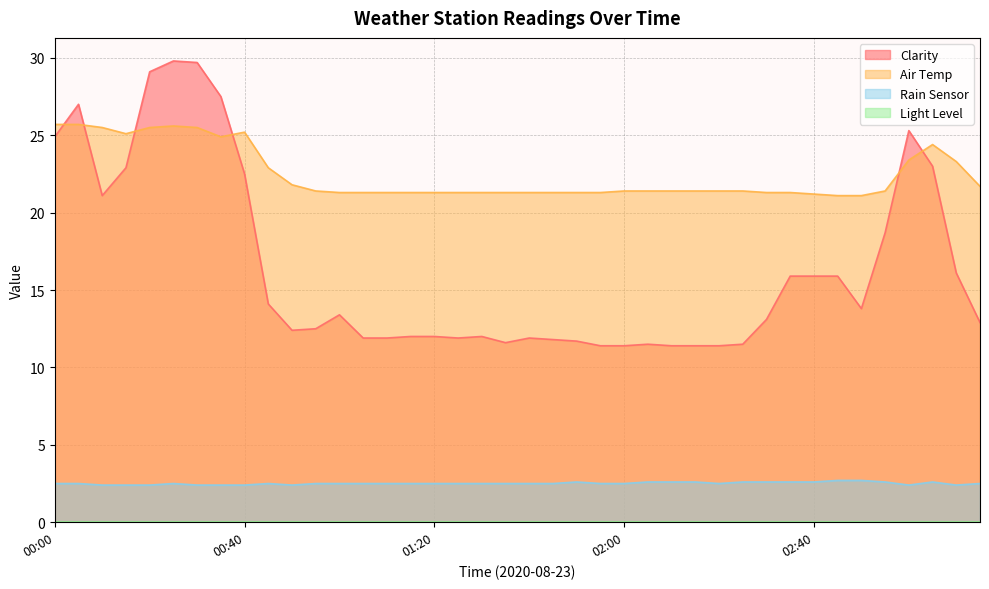

True or false: Air Temp and Rain Sensor intersect in this chart.

False